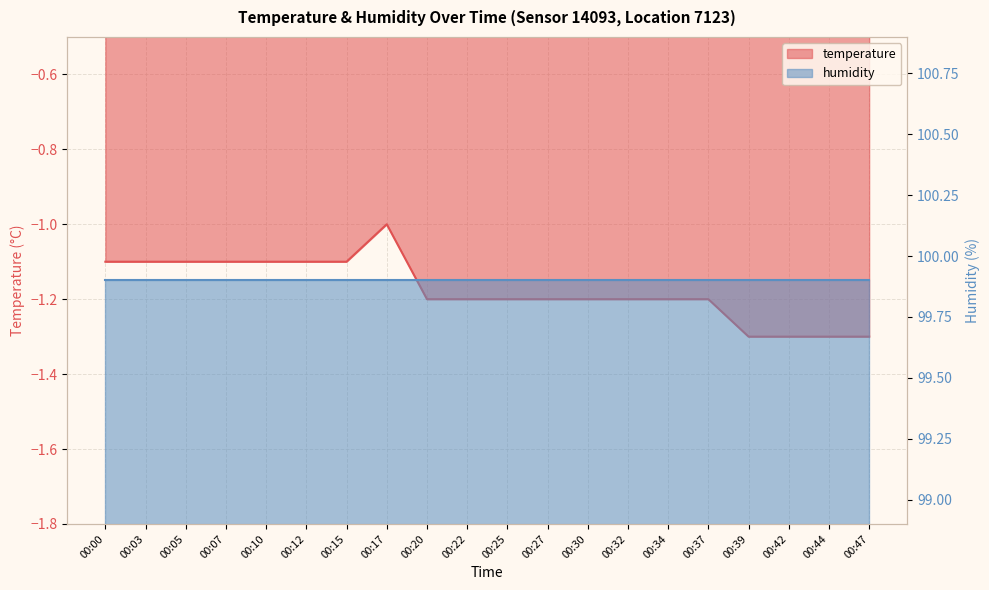

What is the average value?

-1.2